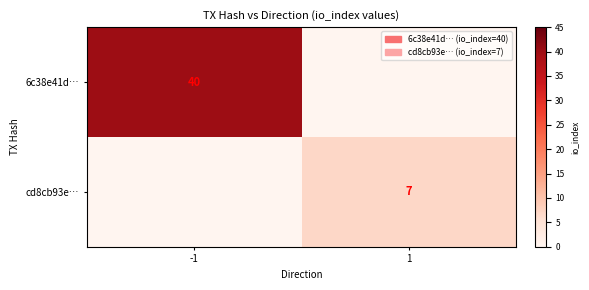

What is the sum of all cd8cb93e… values?

7